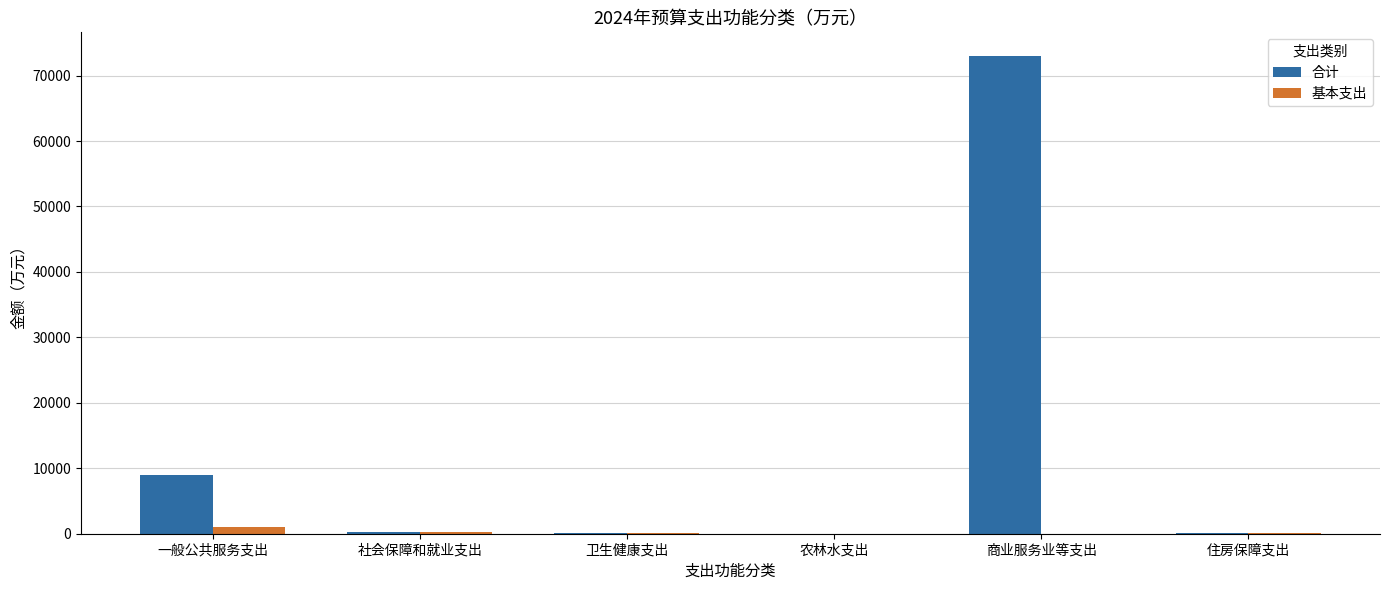

What is the sum of all 合计 values?

82382.1